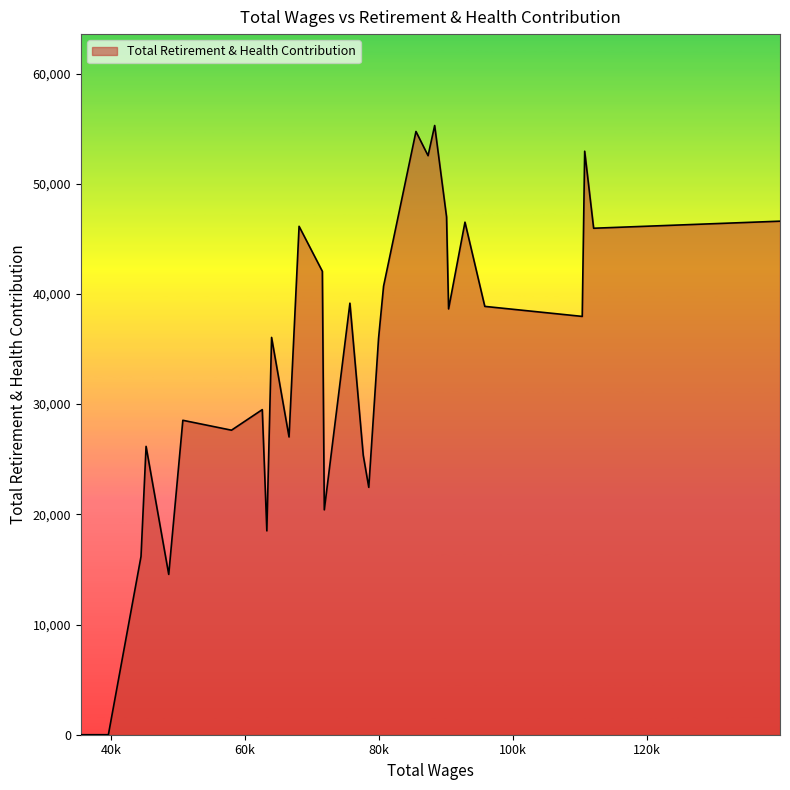

What is the greatest value displayed?

55283